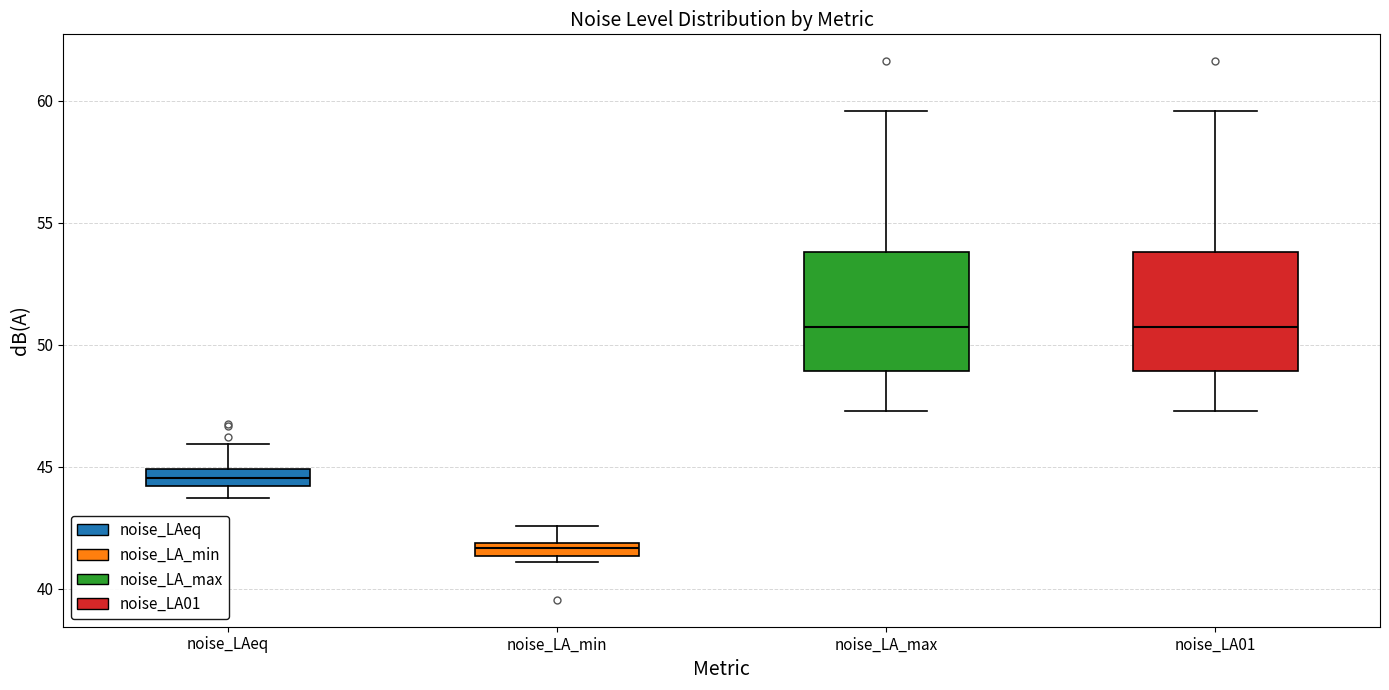

Which box's median line is the lowest?

noise_LA_min